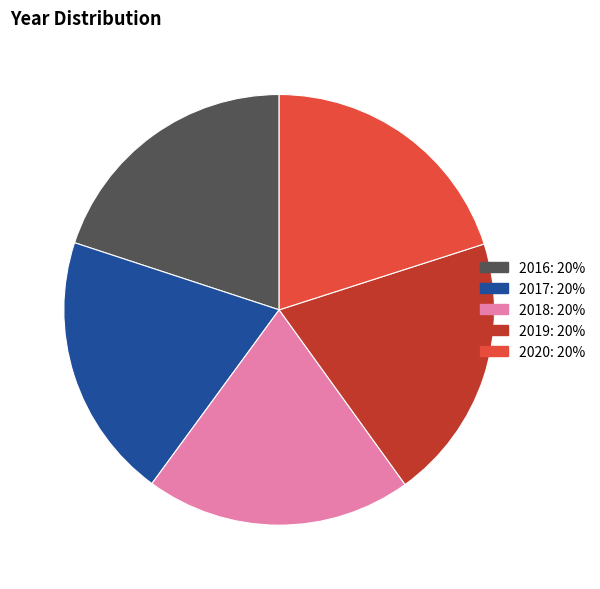

What is the ratio of the value at 2020: 20% to the value at 2016: 20%?

1.0